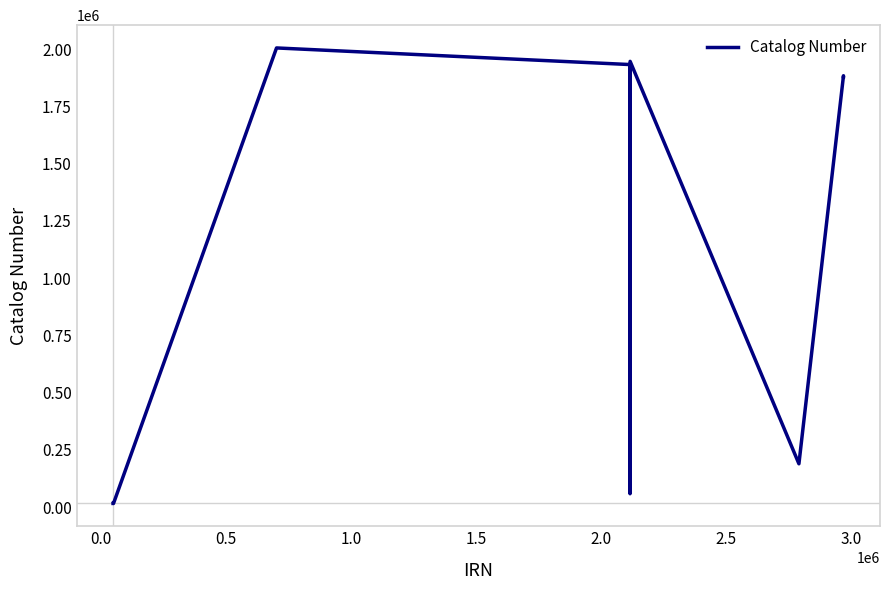

What is the difference between the maximum and minimum values?

1988845